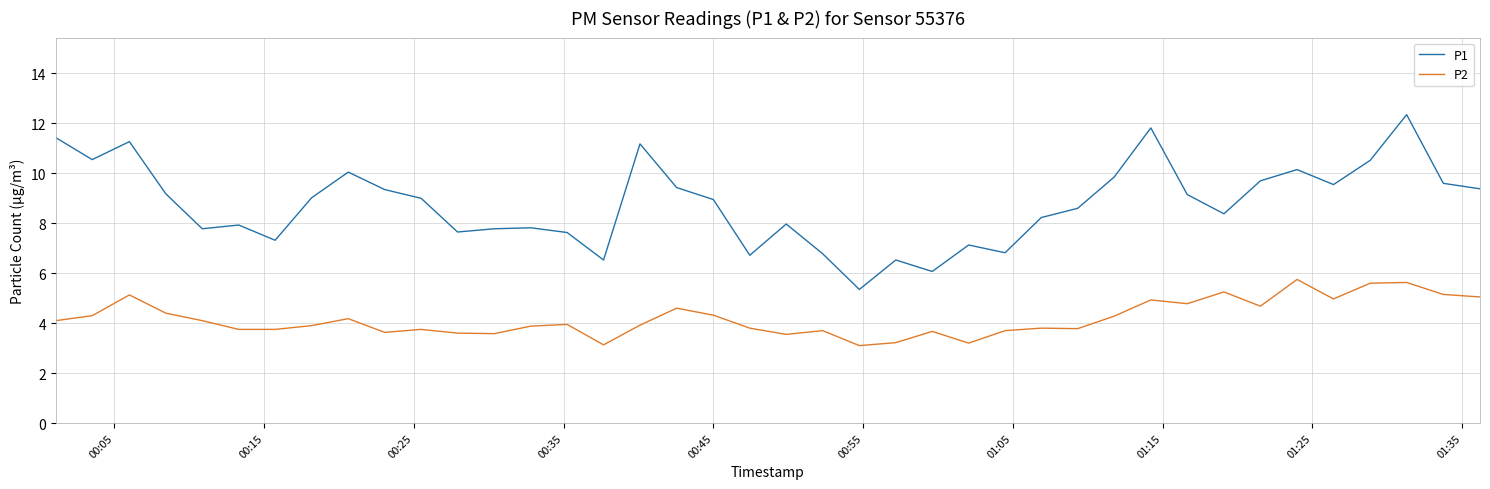

True or false: P2 and P1 intersect in this chart.

False